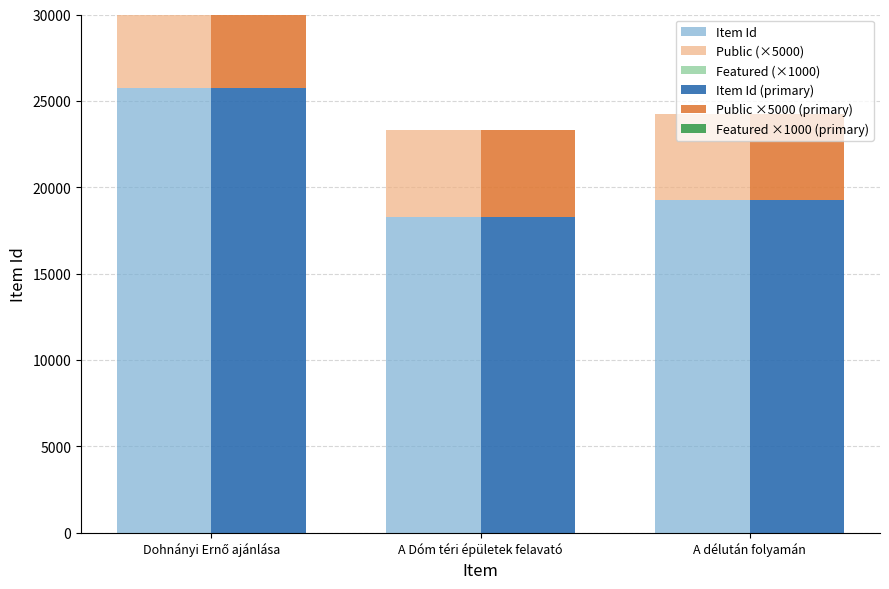

What is the total value across all series at Dohnányi Ernő ajánlása?

61434